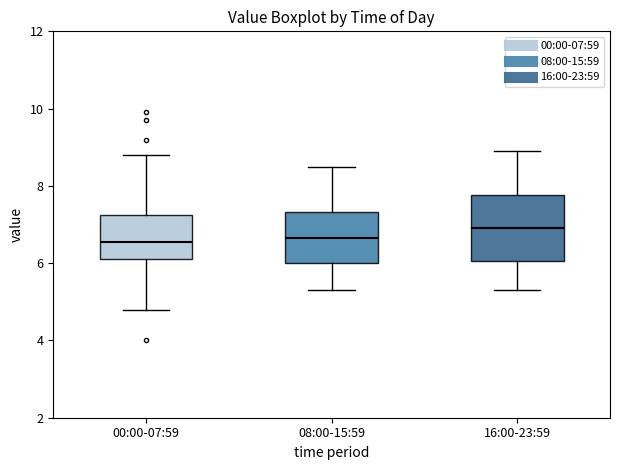

Which box has the highest median line?

16:00-23:59